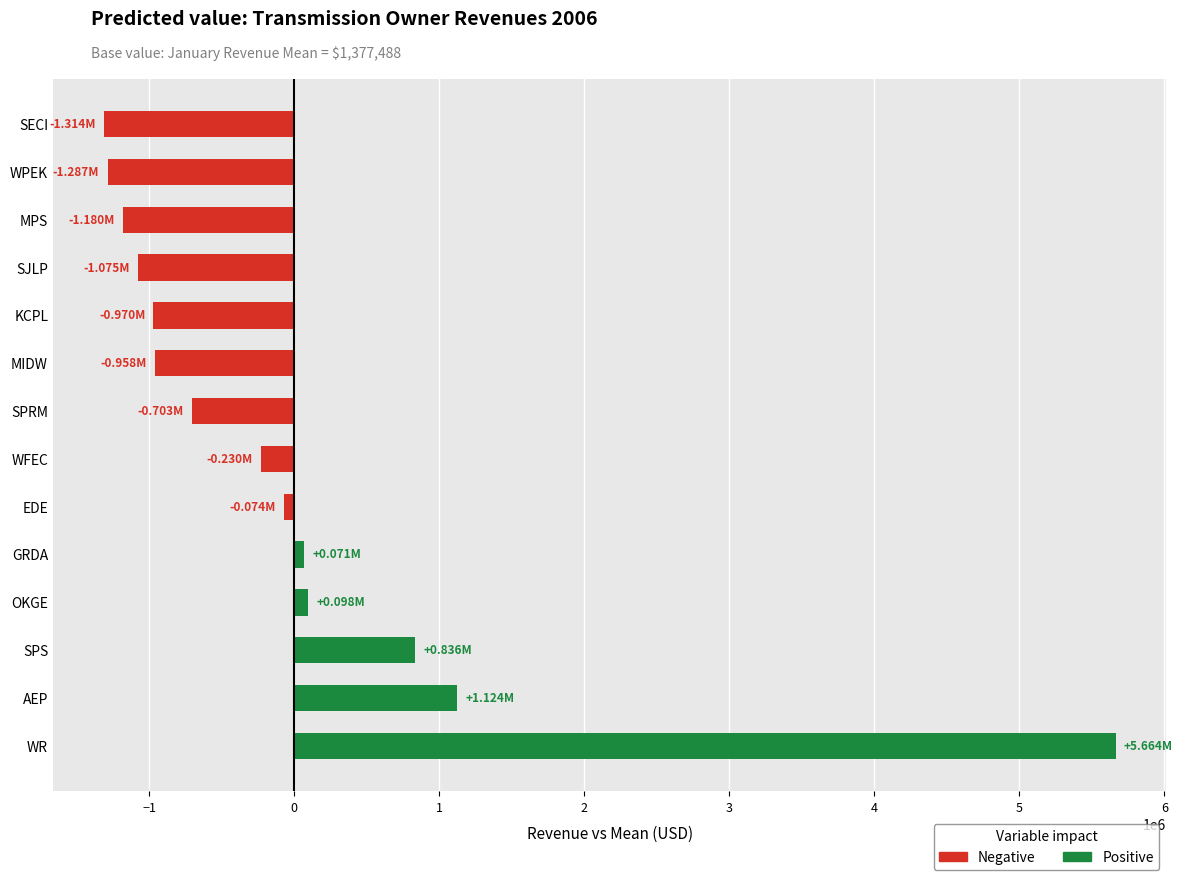

Which label corresponds to the largest value in the chart?

WR